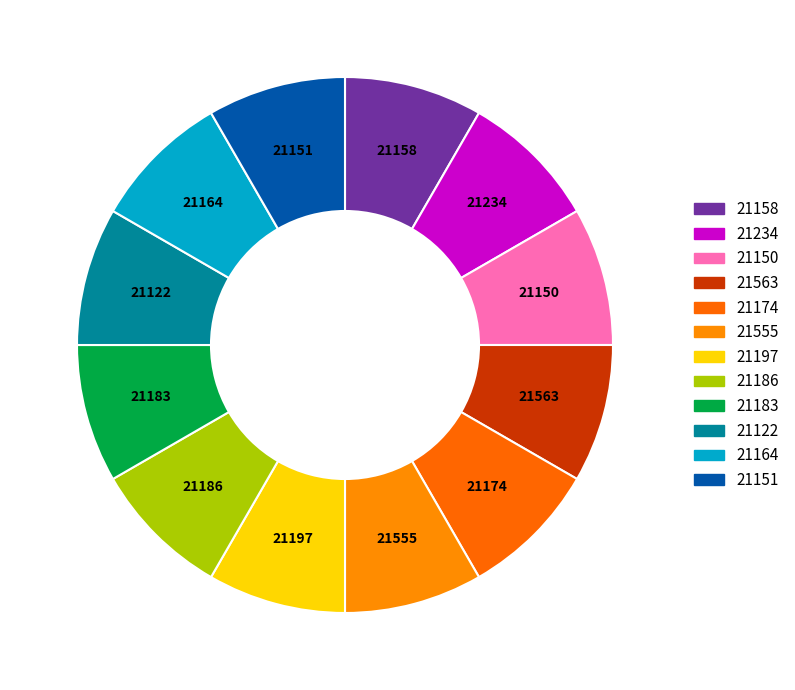

How many slices are in this pie chart?

12